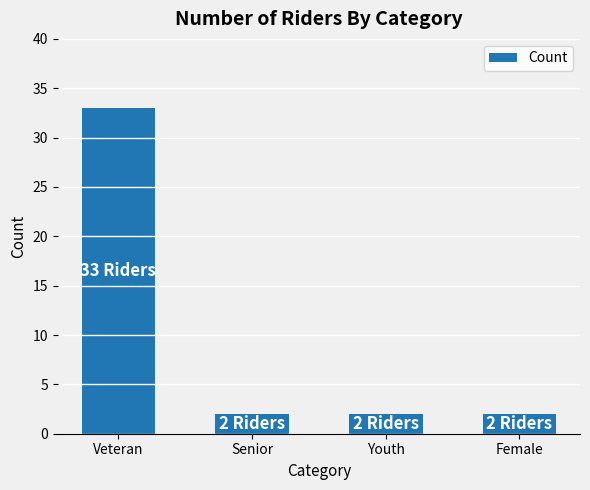

What is the average value?

10